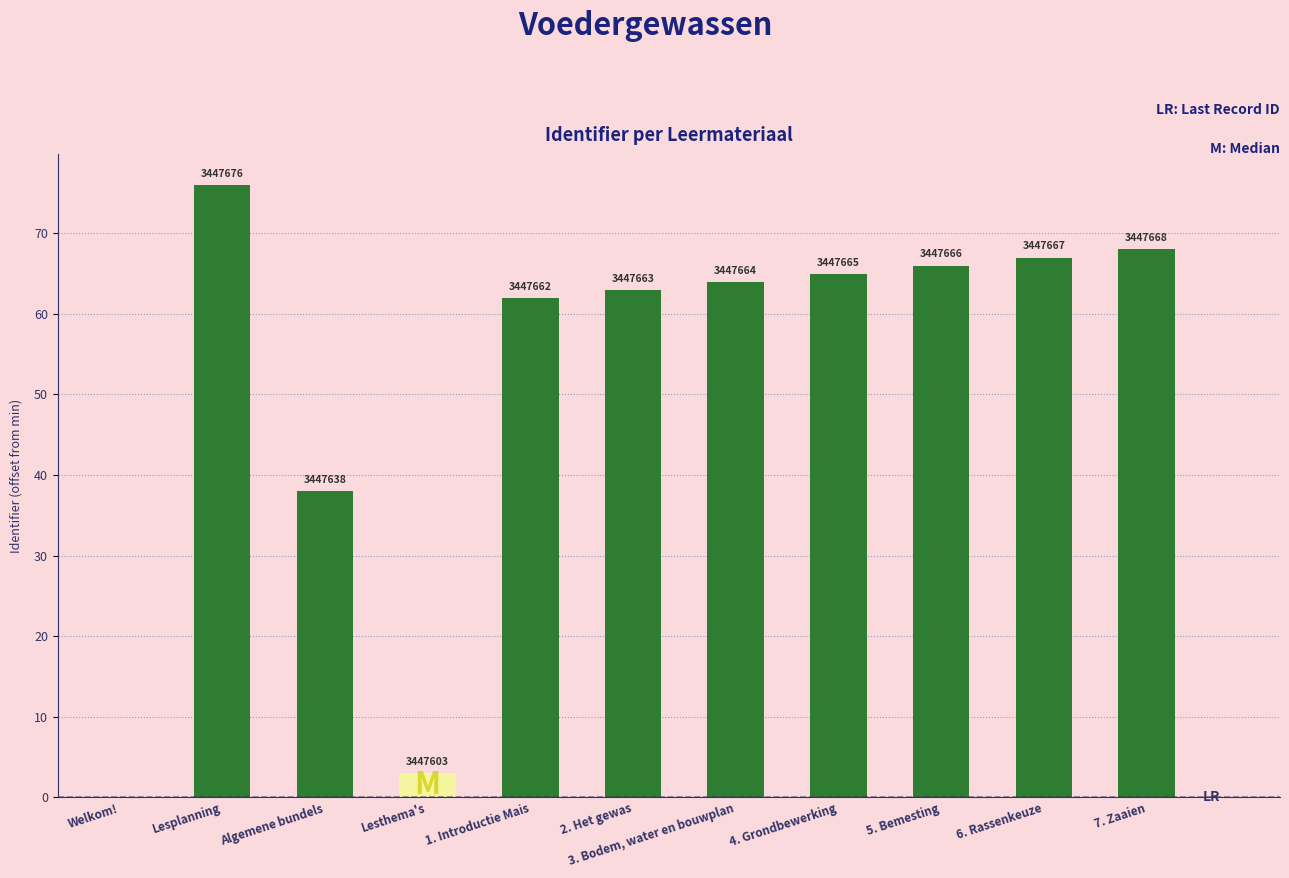

What is the difference between the second highest and second lowest values?

65